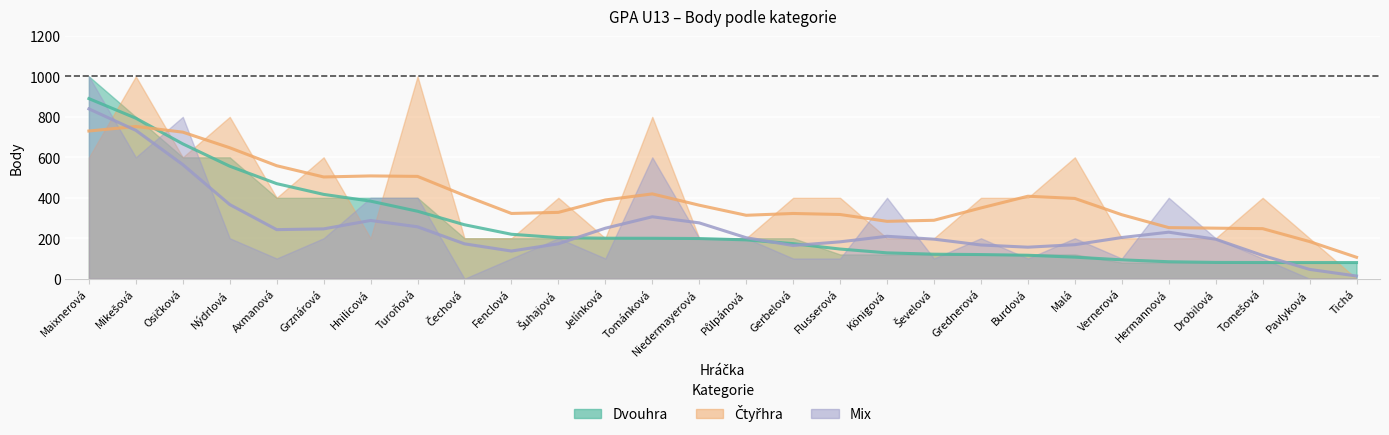

Which series has the largest range (max minus min)?

Čtyřhra